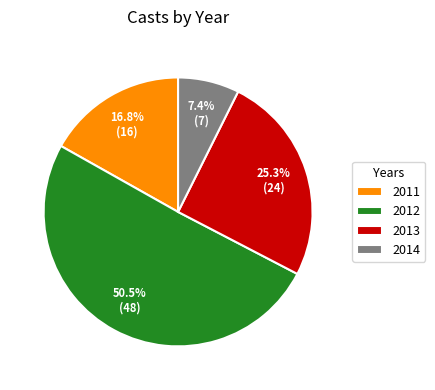

What percentage is NOT represented by 2011?

83.2%